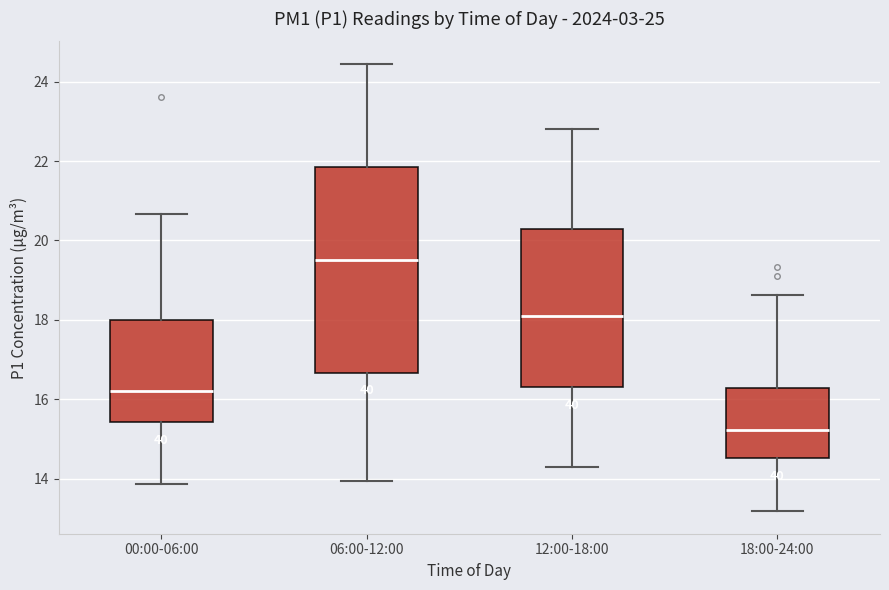

Comparing the boxes themselves (not the whiskers), which one is the tallest?

06:00-12:00